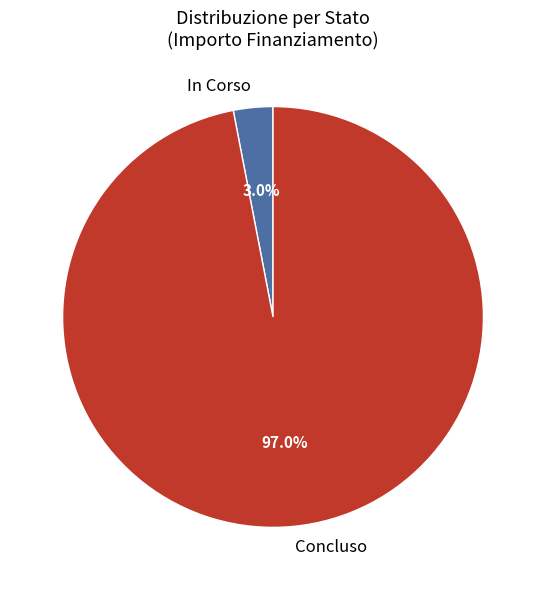

How much of the chart is everything except In Corso?

97.0%